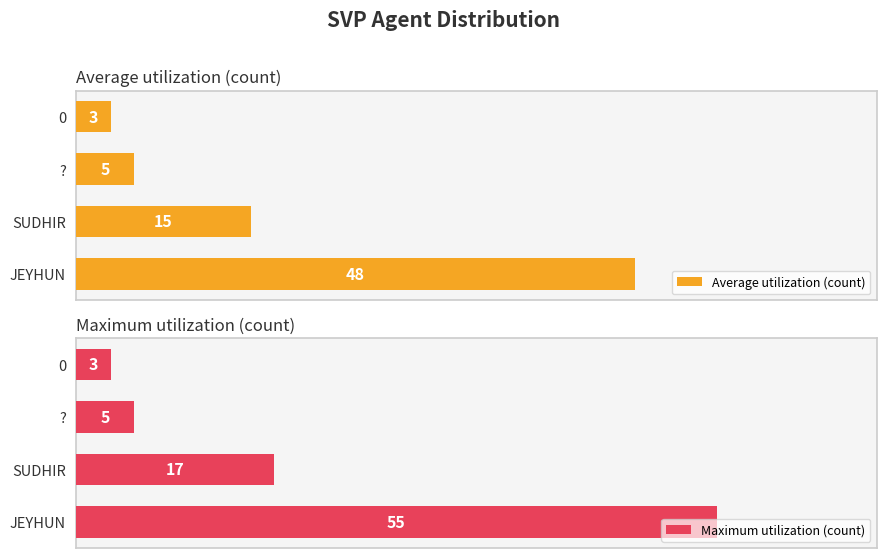

Reading right to left, list all the values displayed in this chart.

Average utilization (count): 3	5	15	48
Maximum utilization (count): 3	5	17	55